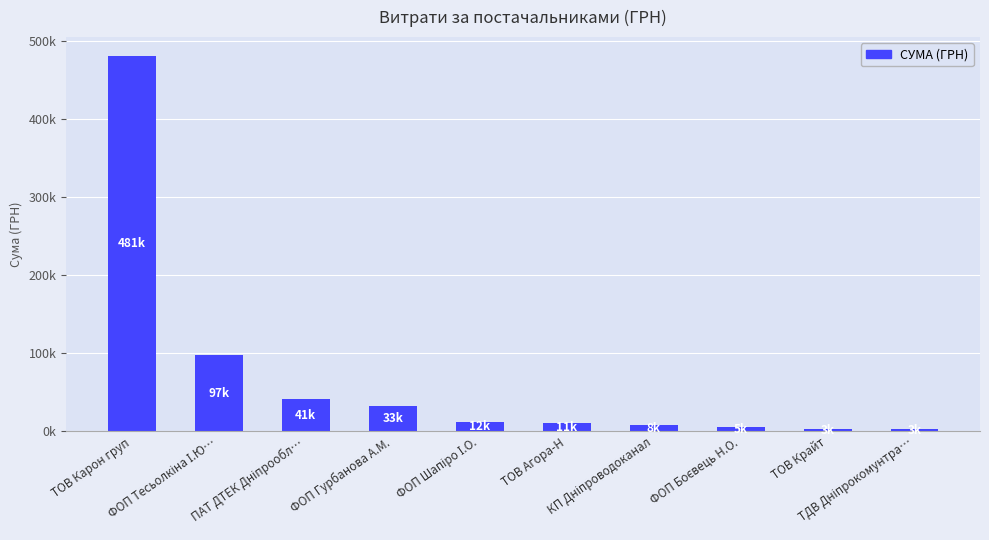

What is the sum of all values?

695600.1